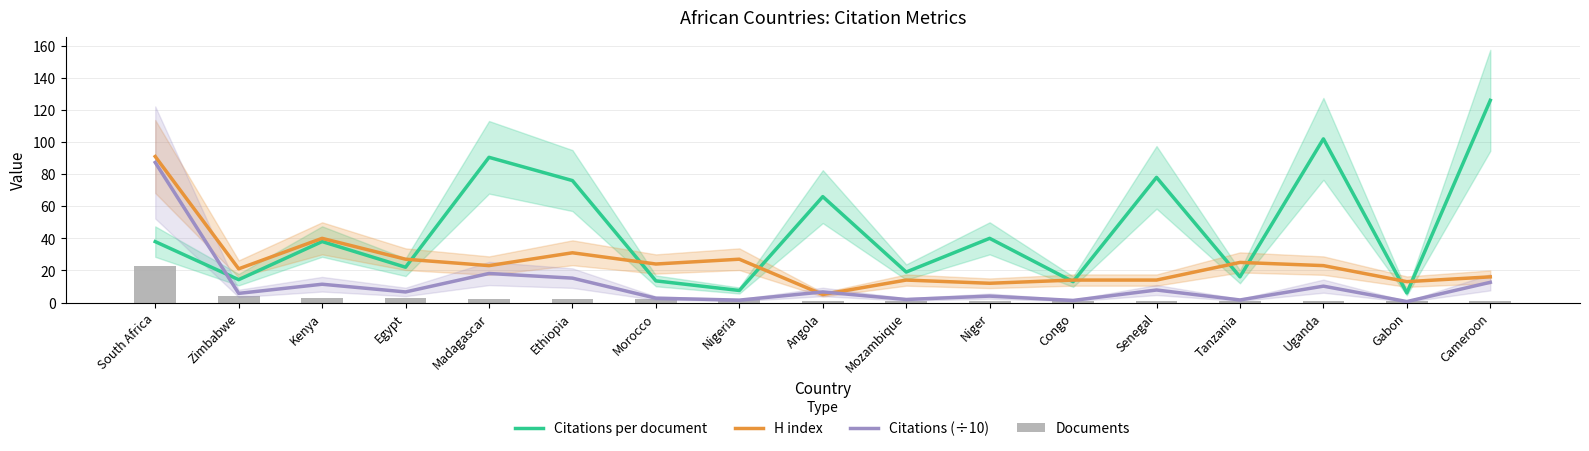

At which category is the sum across all series the highest?

South Africa